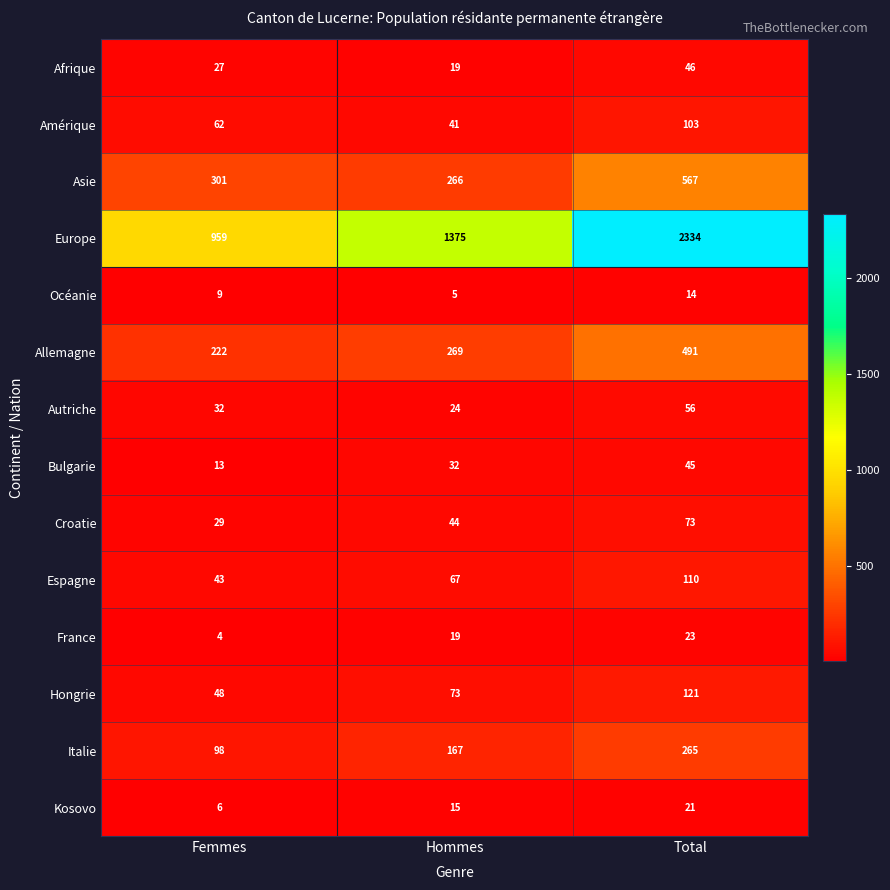

Is it true that Asie equals 266 at Hommes?

True